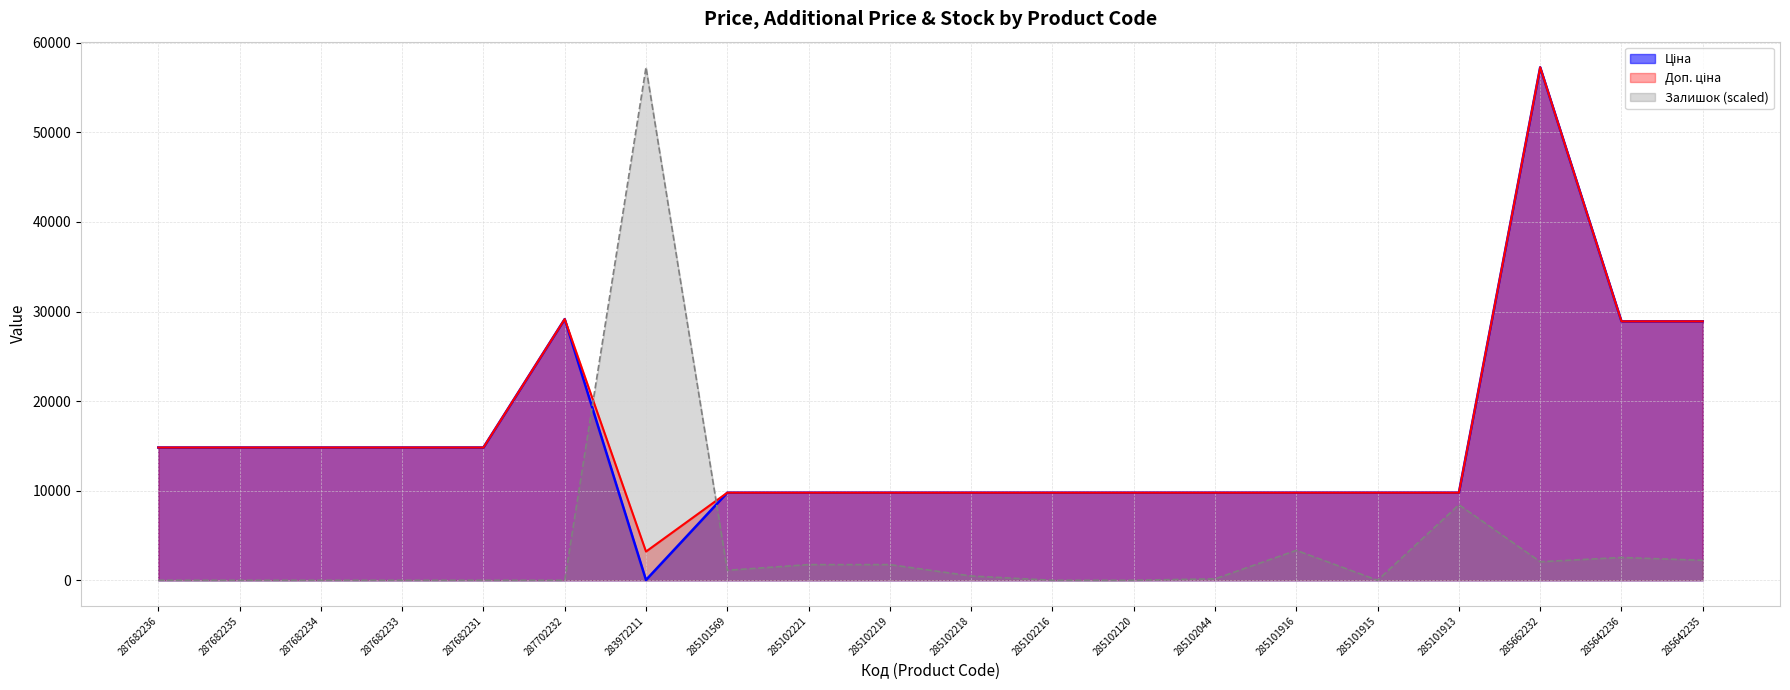

What position from the right is 285102219?

11